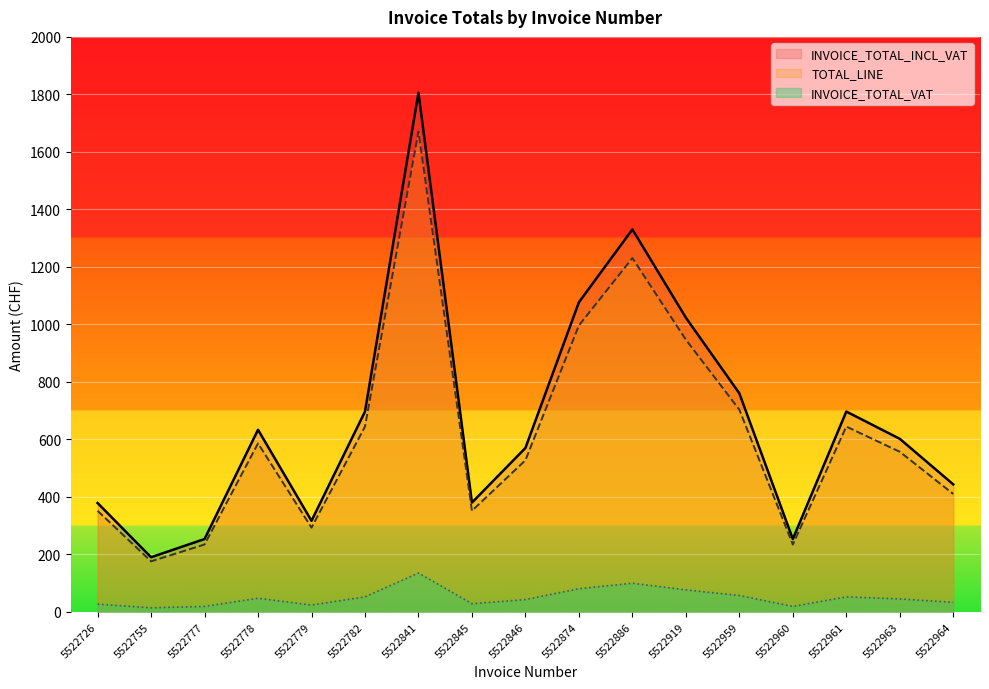

Which series has the largest total across all categories?

INVOICE_TOTAL_INCL_VAT